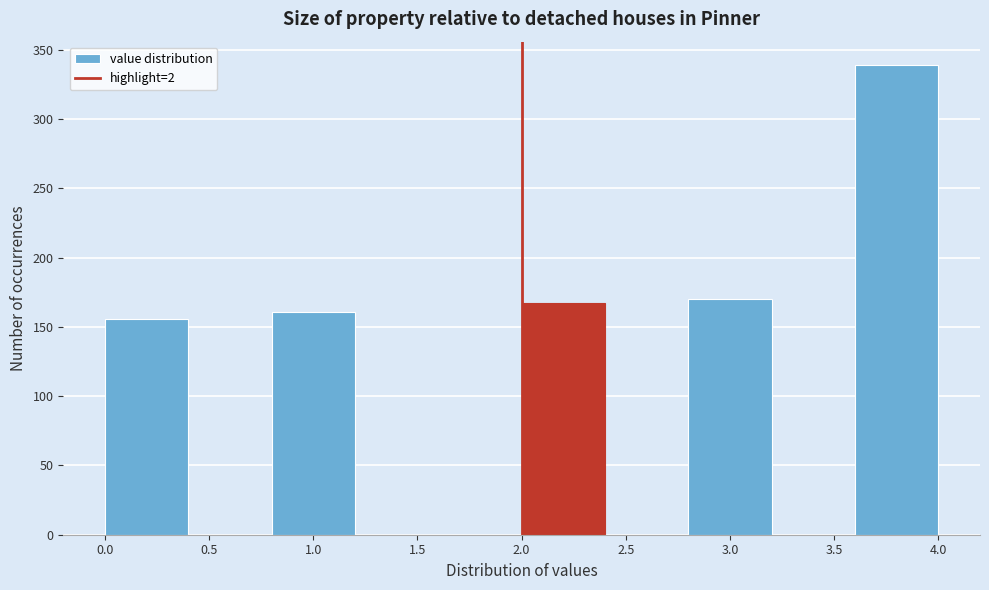

What is the height of the bar covering 3.6 to 4.0 on the x-axis? The values are not printed on the chart, so give them approximately, as read against the axis.

340